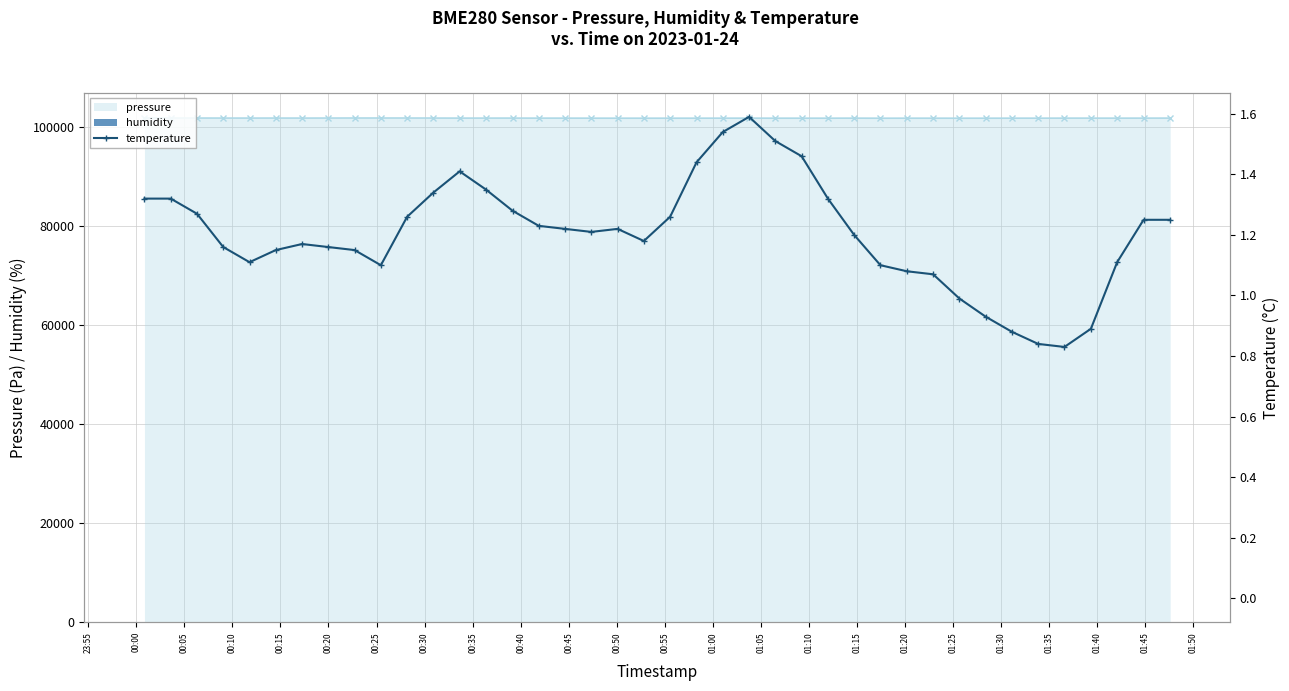

Where is humidity nearest to the value 84?

00:25